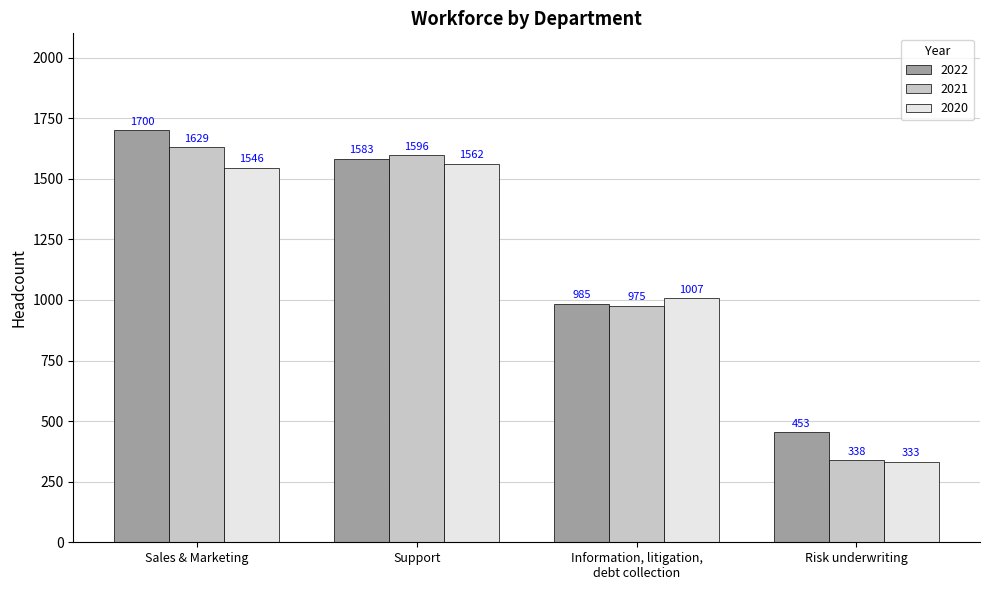

The value of 2021 at Support is 893. True or false?

False